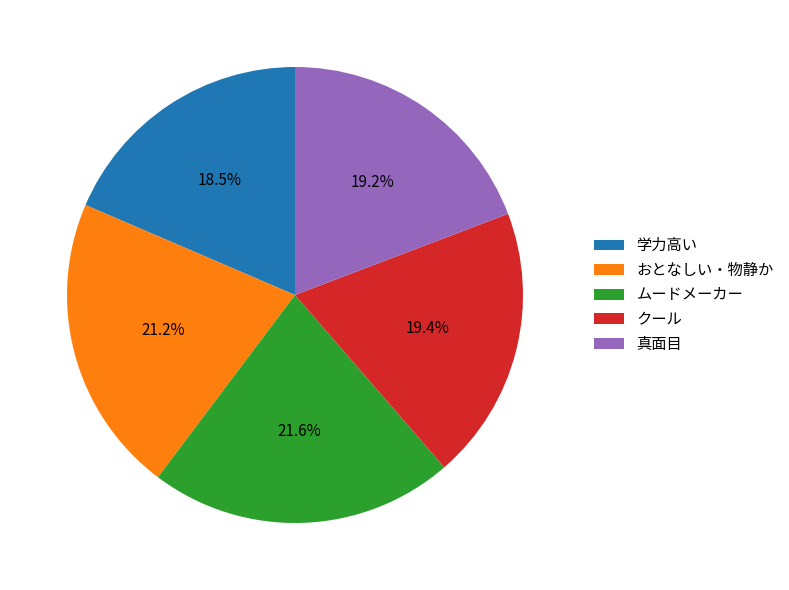

Which category has the smallest portion of the pie?

学力高い